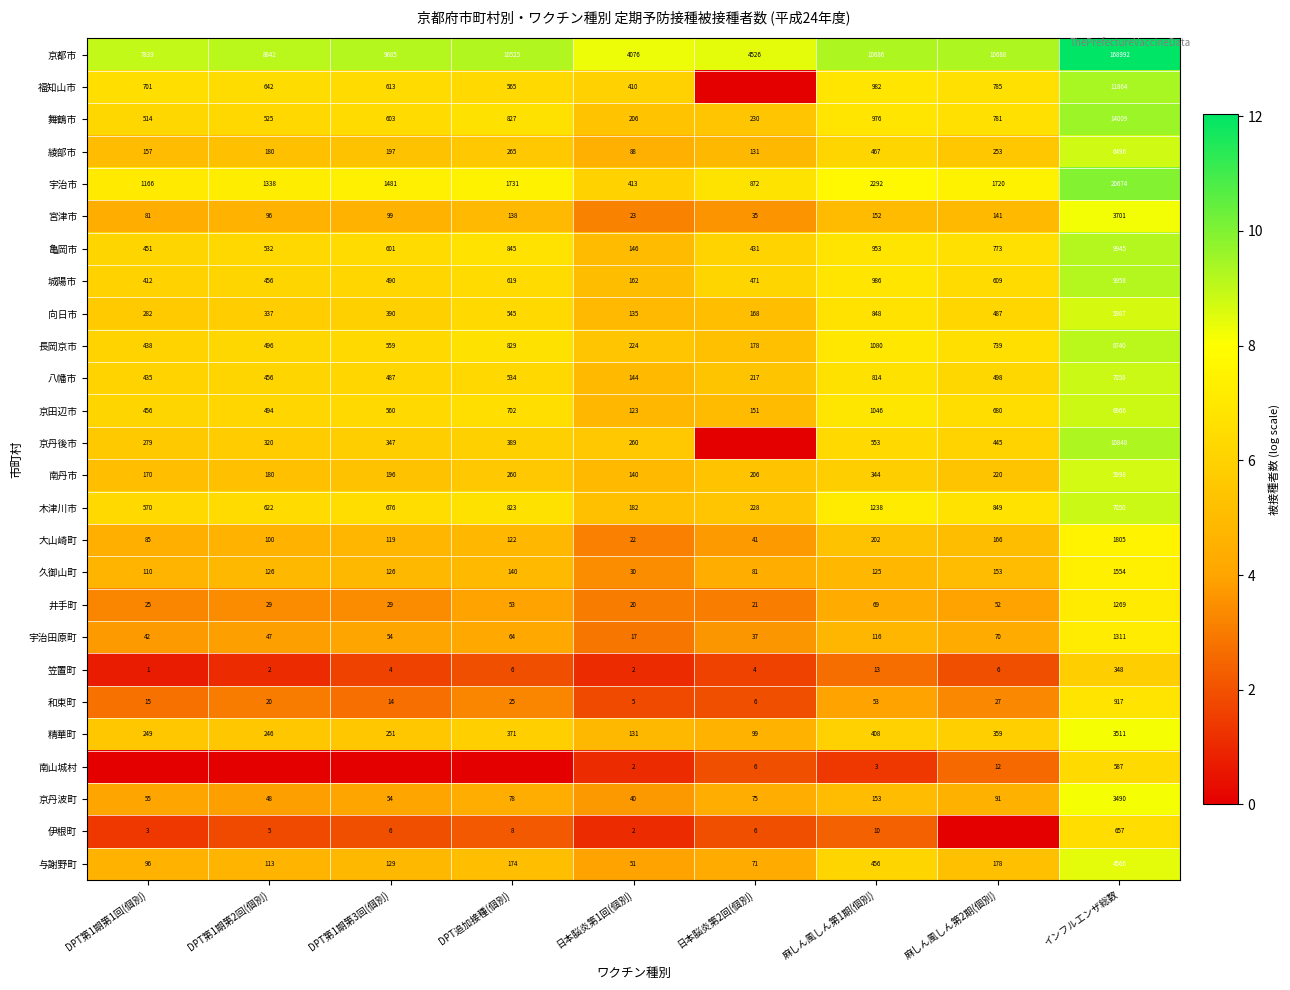

What is the difference between the highest and lowest values at 麻しん風しん第2期(個別)?

9.3